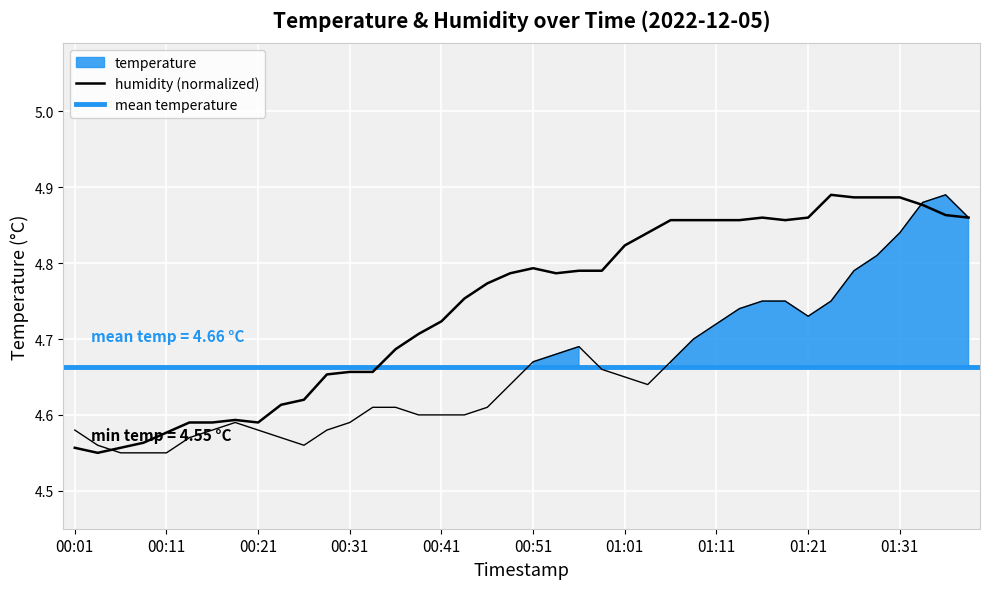

What is the minimum value for temperature?

4.5